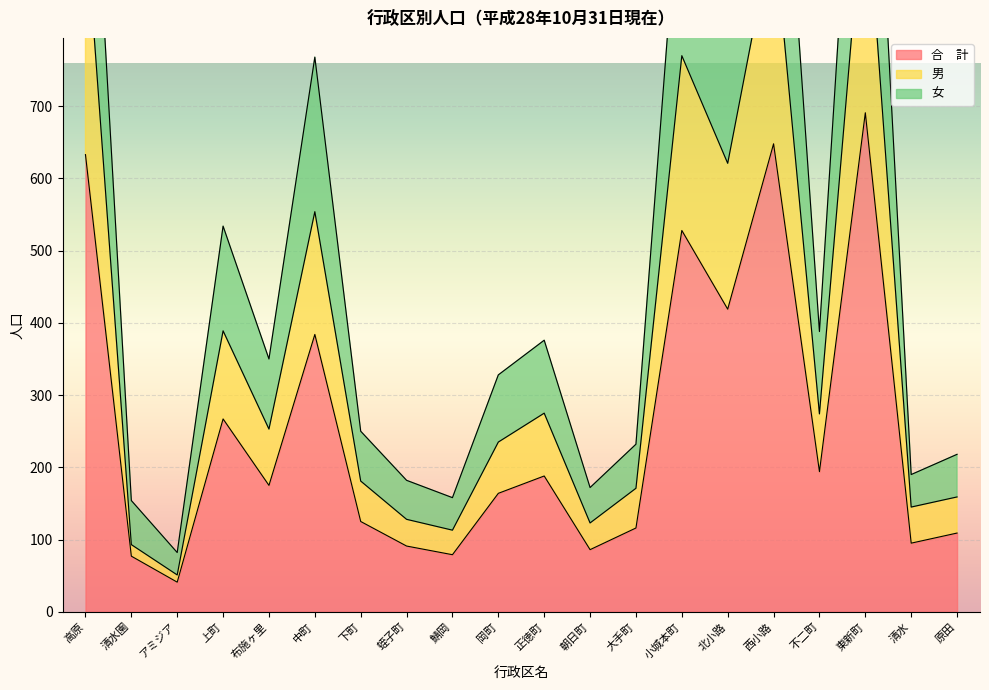

True or false: 男 and 合　計 cross at least once.

False